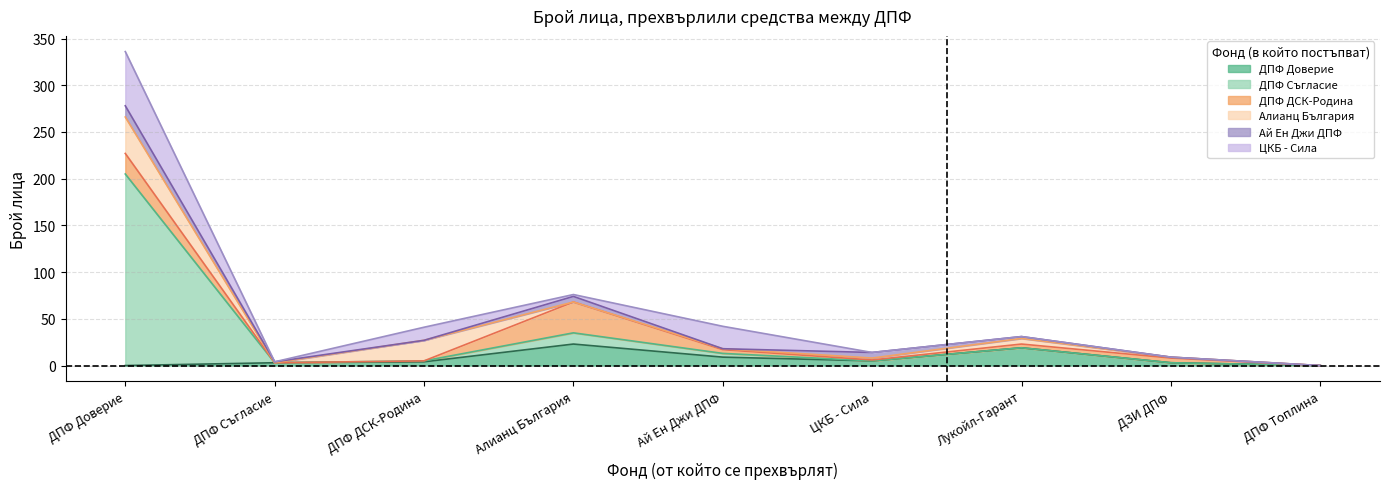

In ДПФ Доверие, how many points are higher than both neighbors (excluding endpoints)?

2